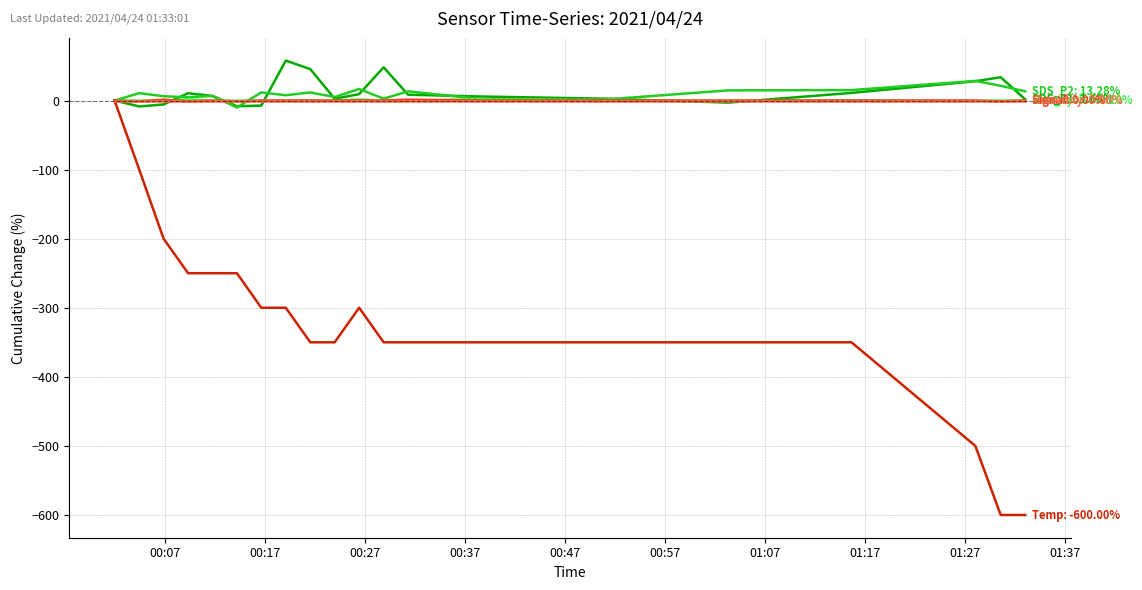

Is this an area chart (filled region under the line)?

No